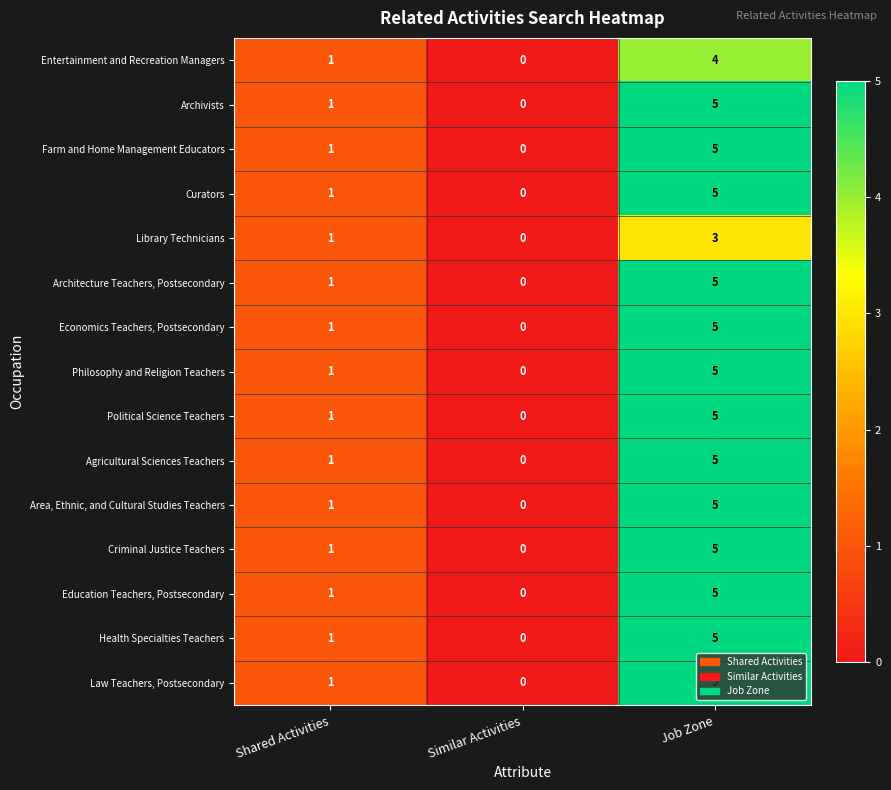

What is the sum of the Library Technicians values at Job Zone and Shared Activities?

4